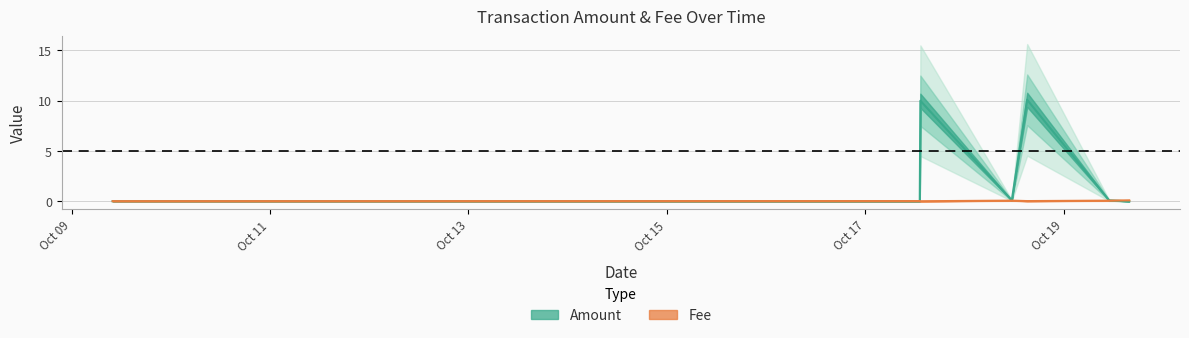

Between which two adjacent categories do Amount and Fee first intersect?

2021-10-17 13:07:34 and 2021-10-17 13:16:27